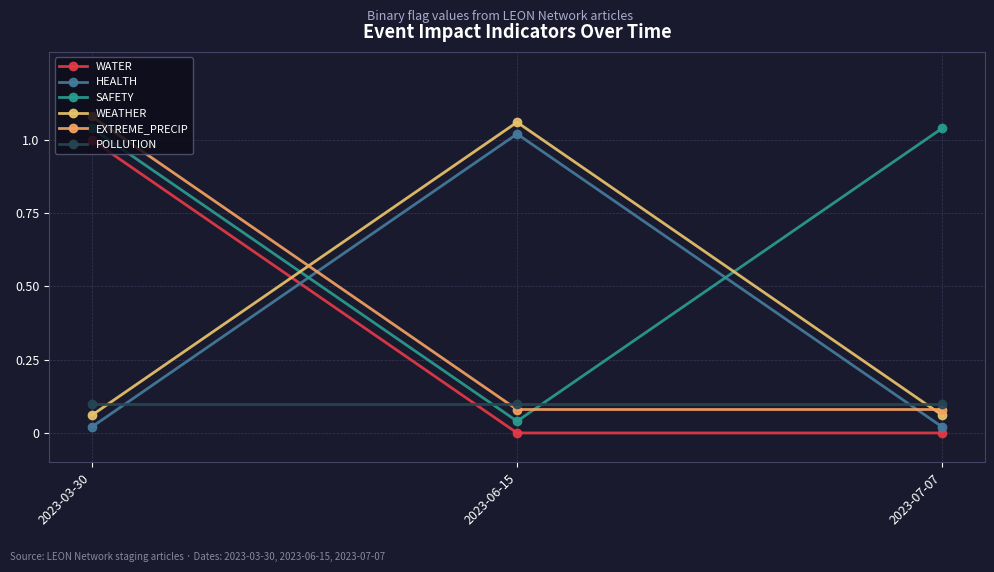

What are all the series names shown in the legend?

WATER, HEALTH, SAFETY, WEATHER, EXTREME_PRECIP, POLLUTION